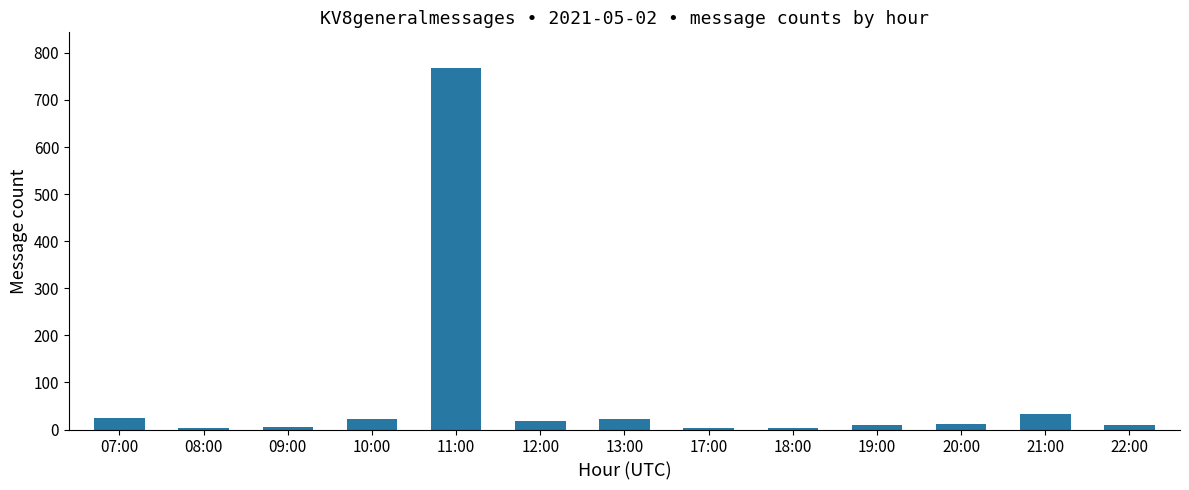

Read the value at 11:00, to the nearest 50.

750